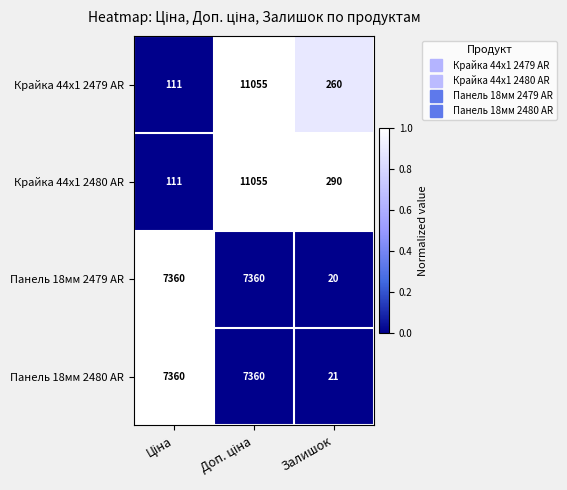

What is the approximate value of Панель 18мм 2479 AR at Залишок?

20